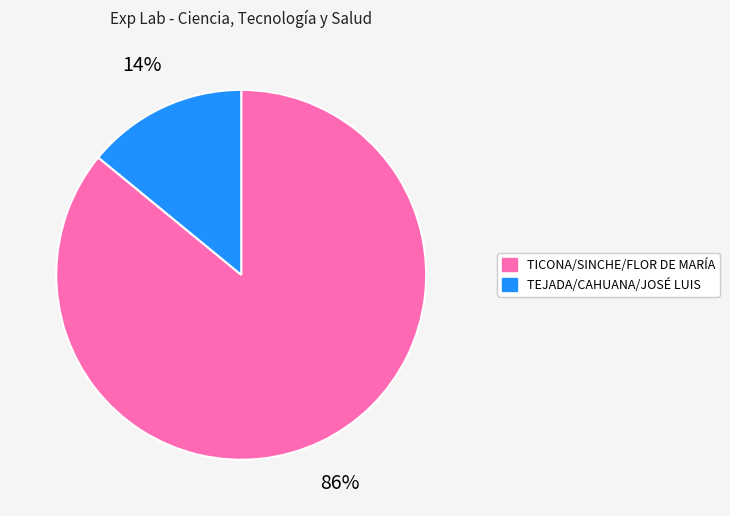

Approximately how many times larger is the value at TICONA/SINCHE/FLOR DE MARÍA compared to TEJADA/CAHUANA/JOSÉ LUIS?

6.1